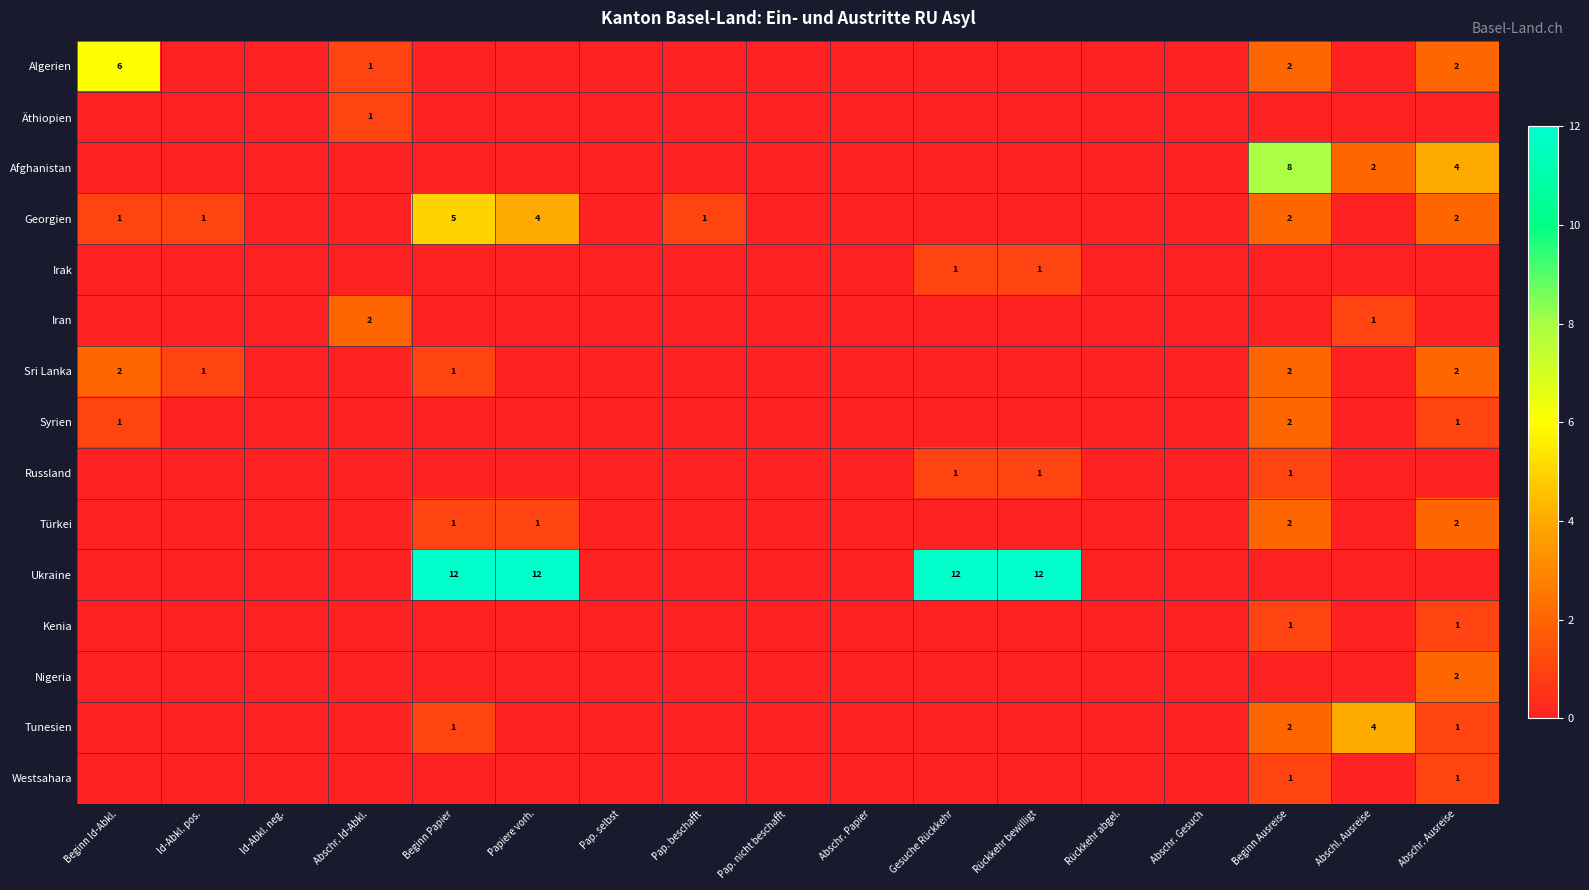

True or false: Algerien has a value of 2 at Abschr. Ausreise.

True